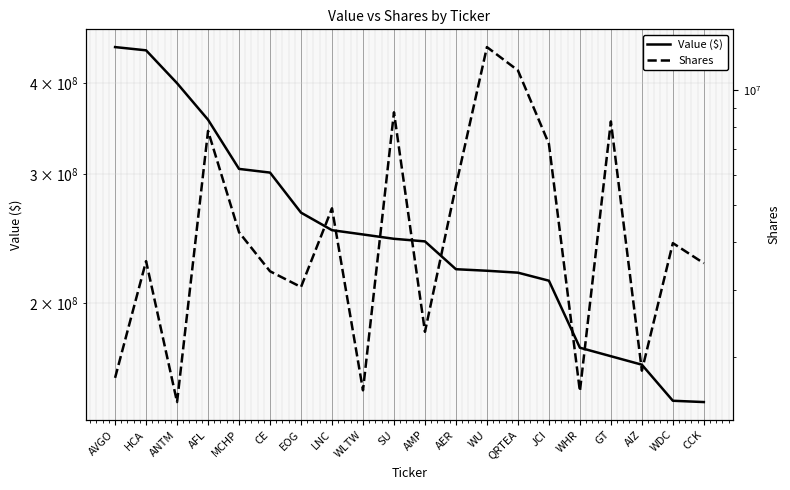

True or false: Value ($) and Shares intersect in this chart.

False